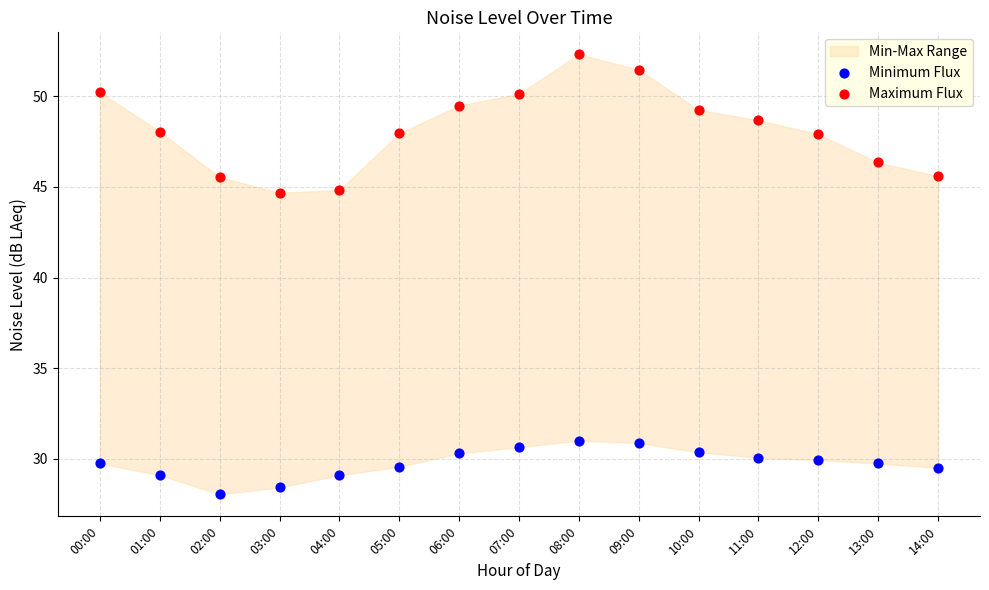

Which series has the largest Y range (max minus min)?

Maximum Flux